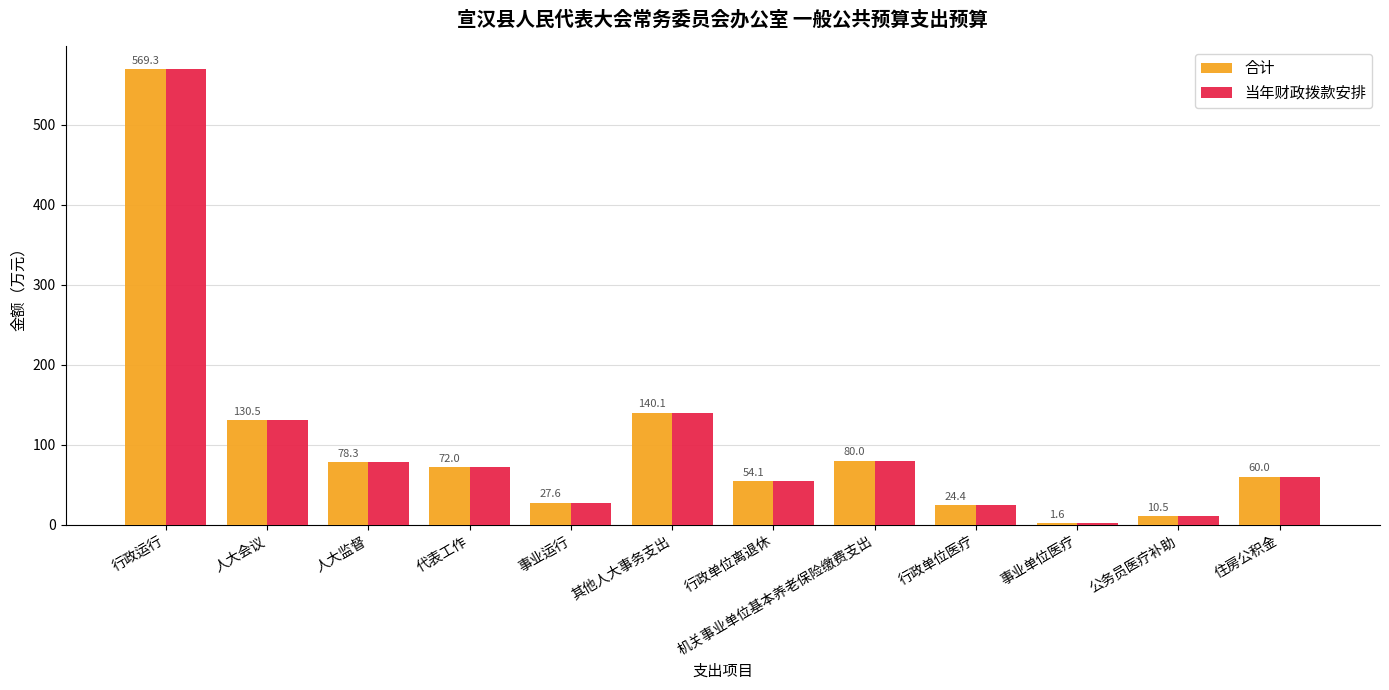

What is the difference between the 当年财政拨款安排 values at 行政单位医疗 and 行政运行?

544.9